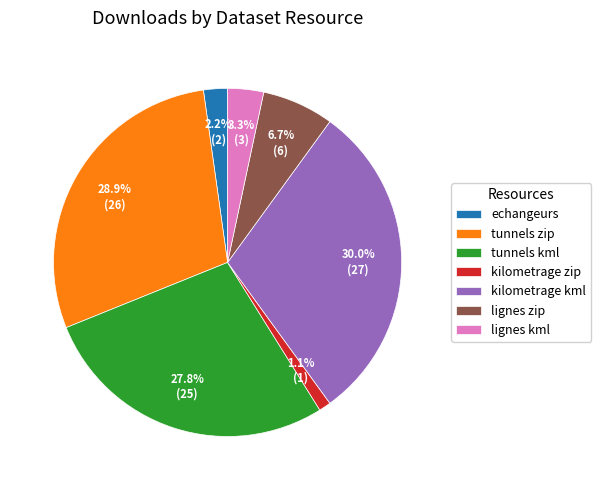

To the nearest percent, what is the average slice percentage?

14%